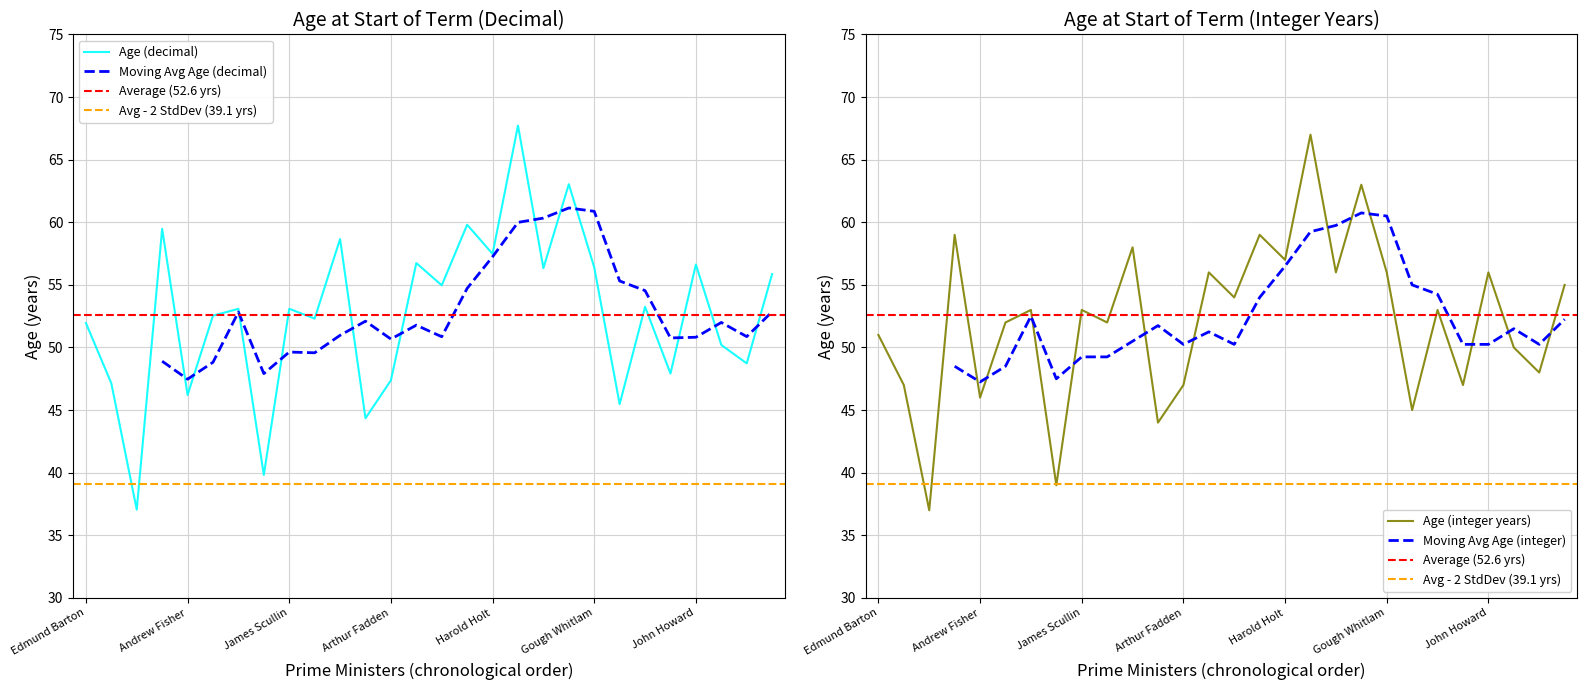

What is the maximum value shown in the chart?

67.7